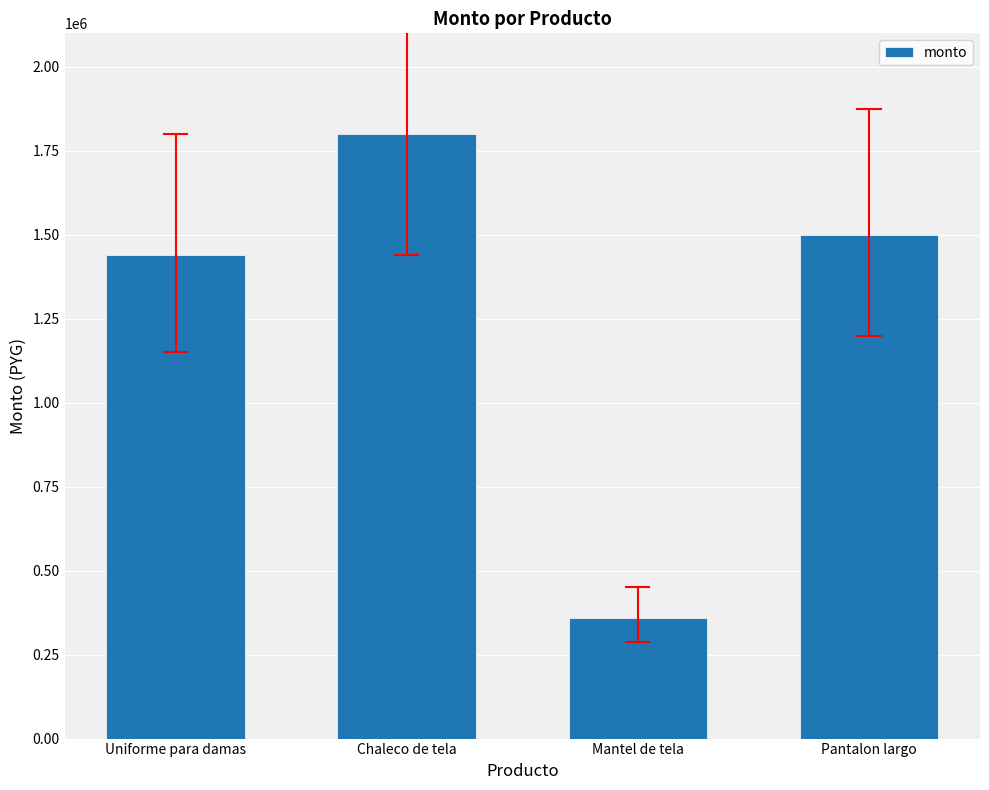

Which label corresponds to the smallest value in the chart?

Mantel de tela